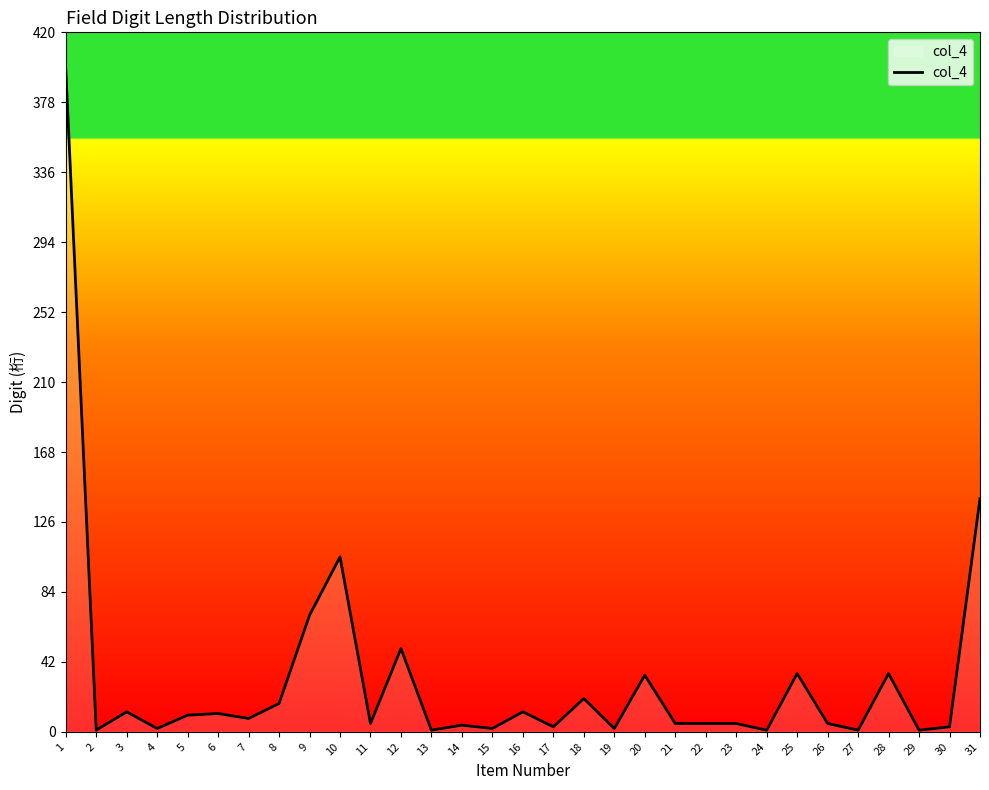

What is the difference between the maximum and minimum values?

397